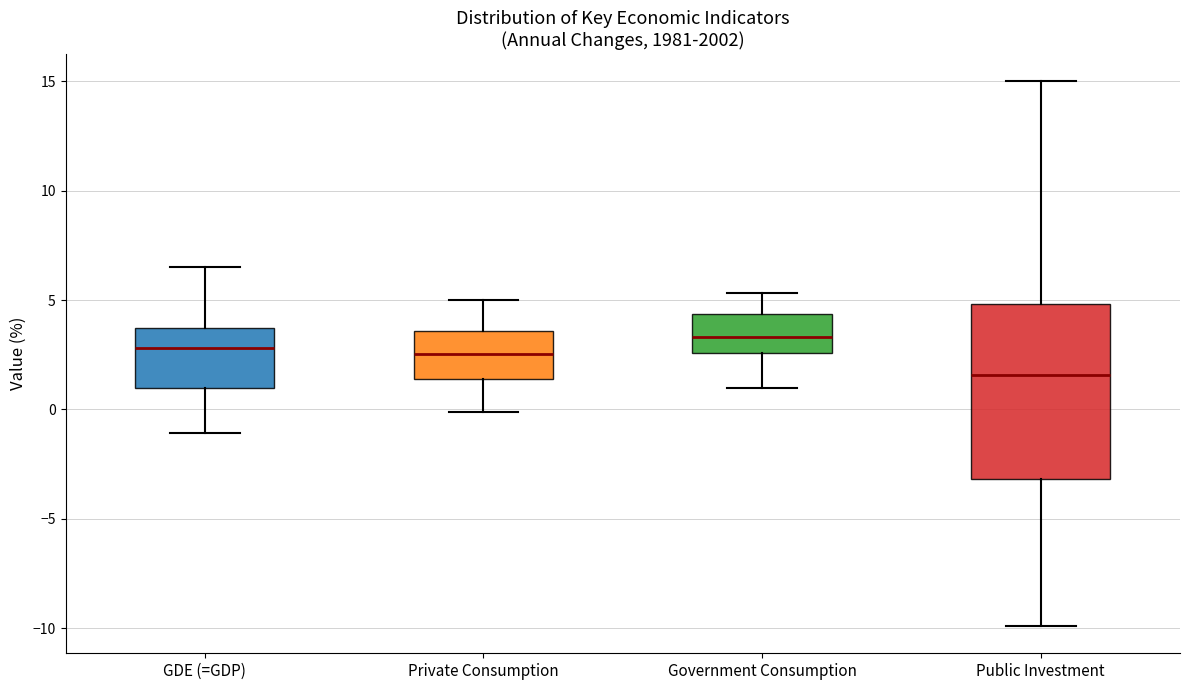

Reading left to right, transcribe this box plot: for each box, give where its median line is, the range the box spans, and where its two whiskers end, as read against the y-axis. The values are not printed on the chart, so give them approximately, as read against the axis.

GDE (=GDP): median 3.0, box 1.0 to 3.5, whiskers -1.0 to 6.5
Private Consumption: median 2.5, box 1.5 to 3.5, whiskers 0.0 to 5.0
Government Consumption: median 3.5, box 2.5 to 4.5, whiskers 1.0 to 5.5
Public Investment: median 1.5, box -3.0 to 5.0, whiskers -10.0 to 15.0